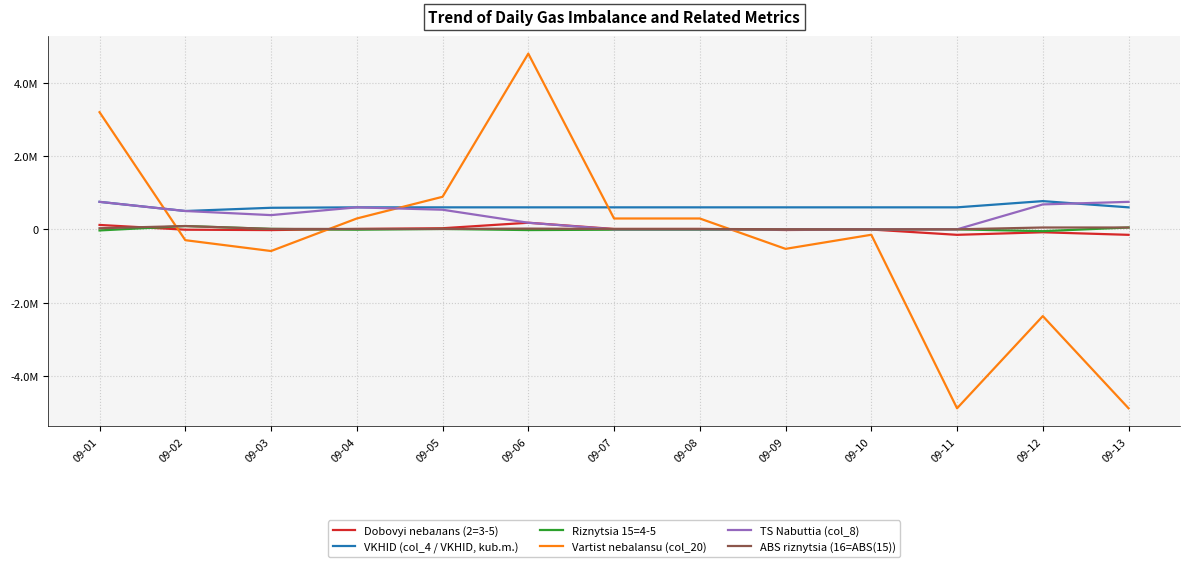

Is this an area chart (filled region under the line)?

No